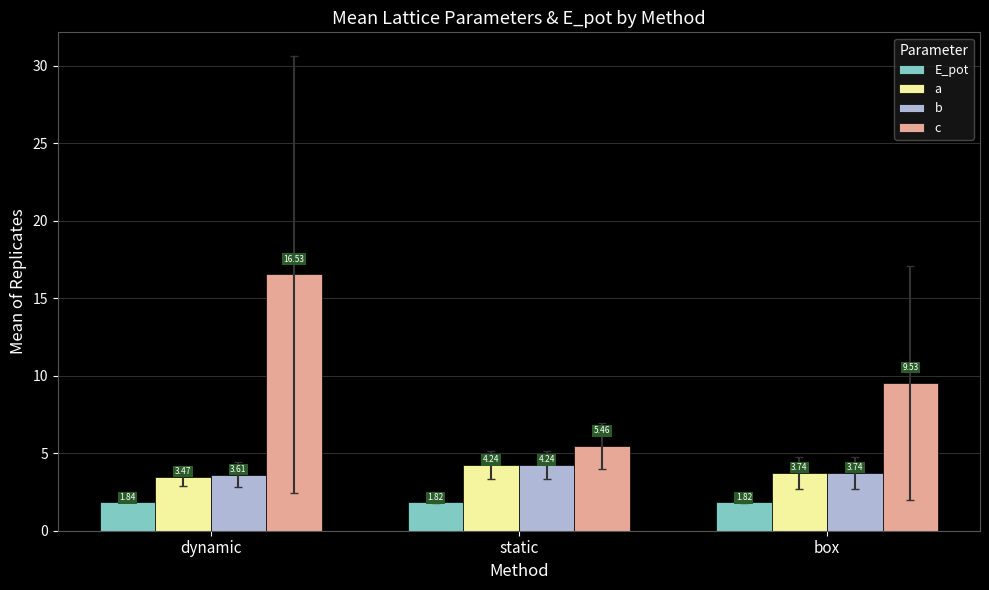

At which category is the sum across all series the highest?

dynamic